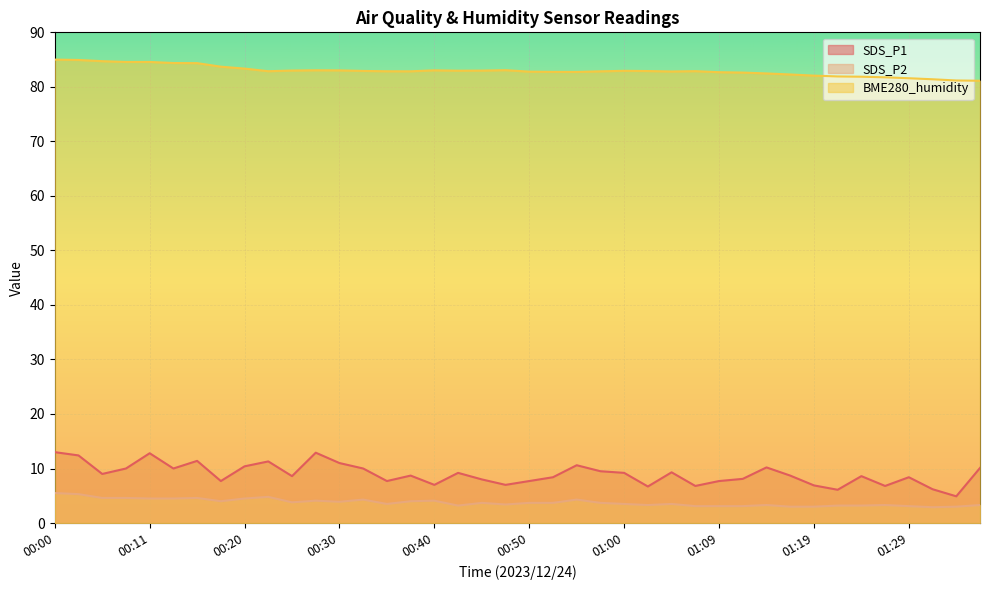

Does the chart display data point markers on the line(s)?

No